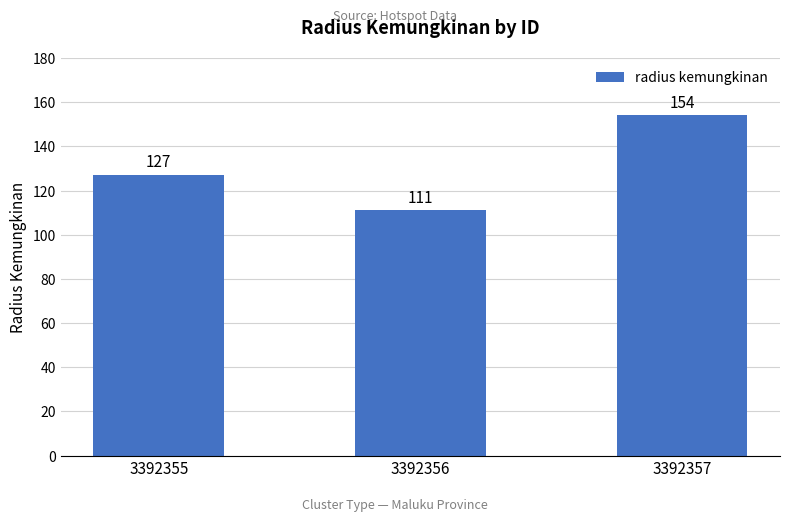

What is the ratio of the value at 3392357 to the value at 3392355?

1.2